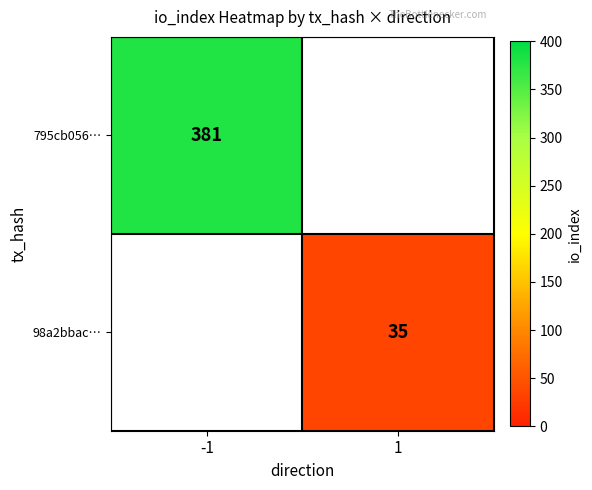

How many categories are shown in the chart?

2